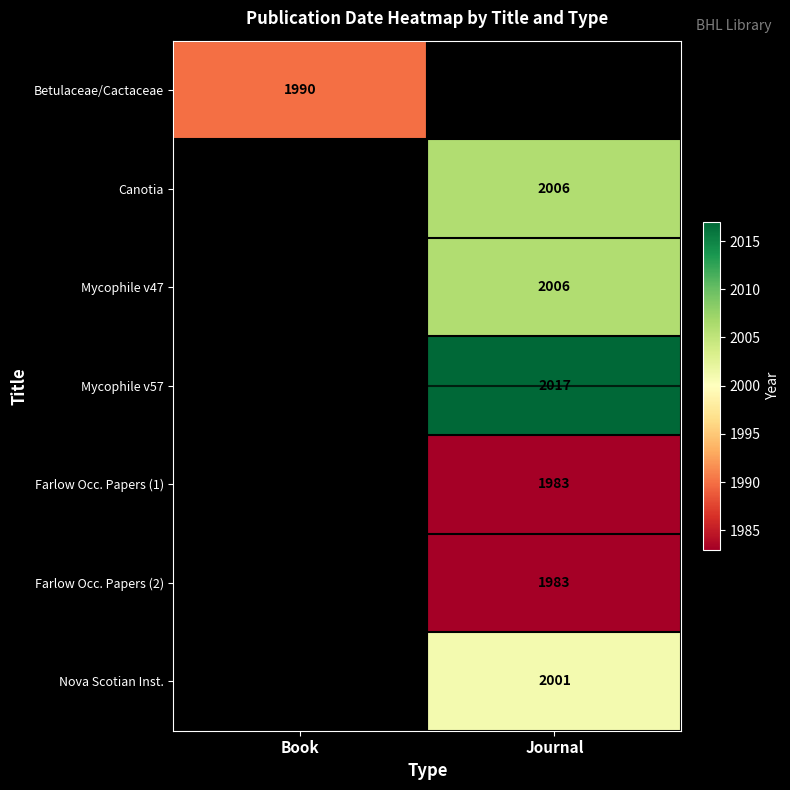

The value of Nova Scotian Inst. at Journal is 2001. True or false?

True